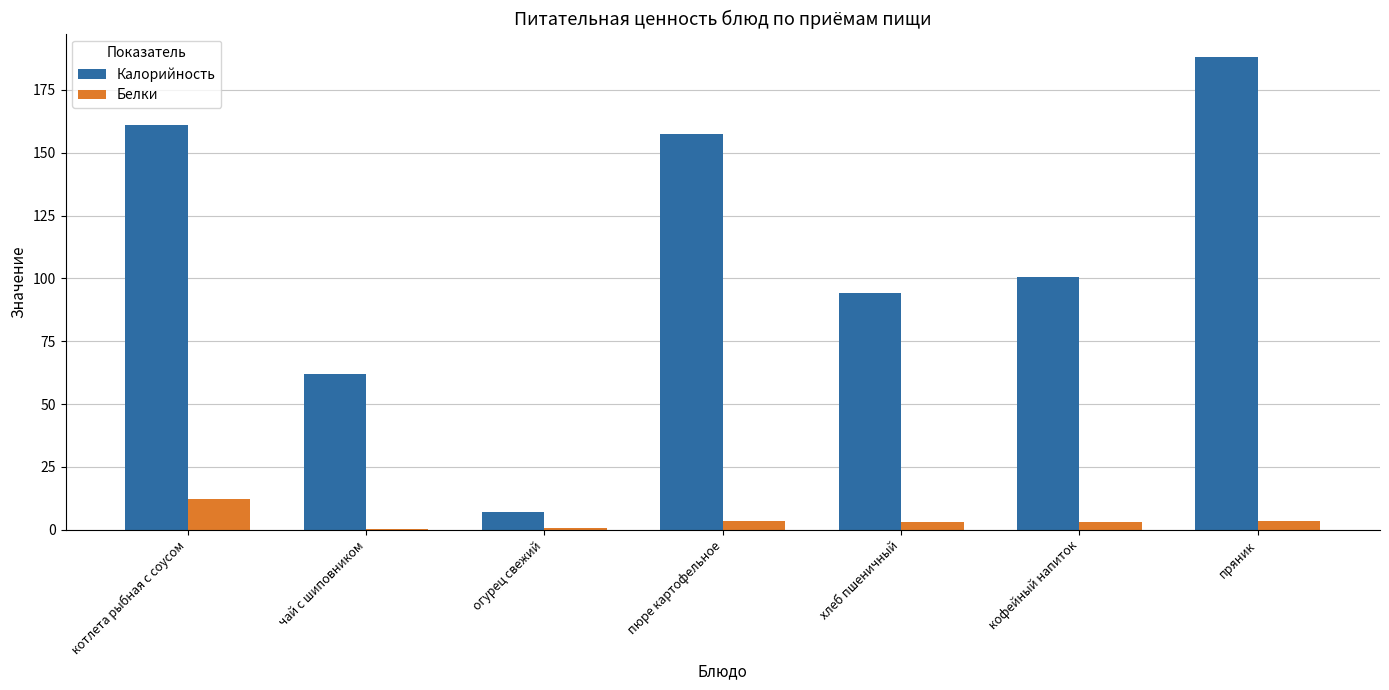

Is the value of Калорийность at пюре картофельное greater than the value of Белки at огурец свежий?

Yes